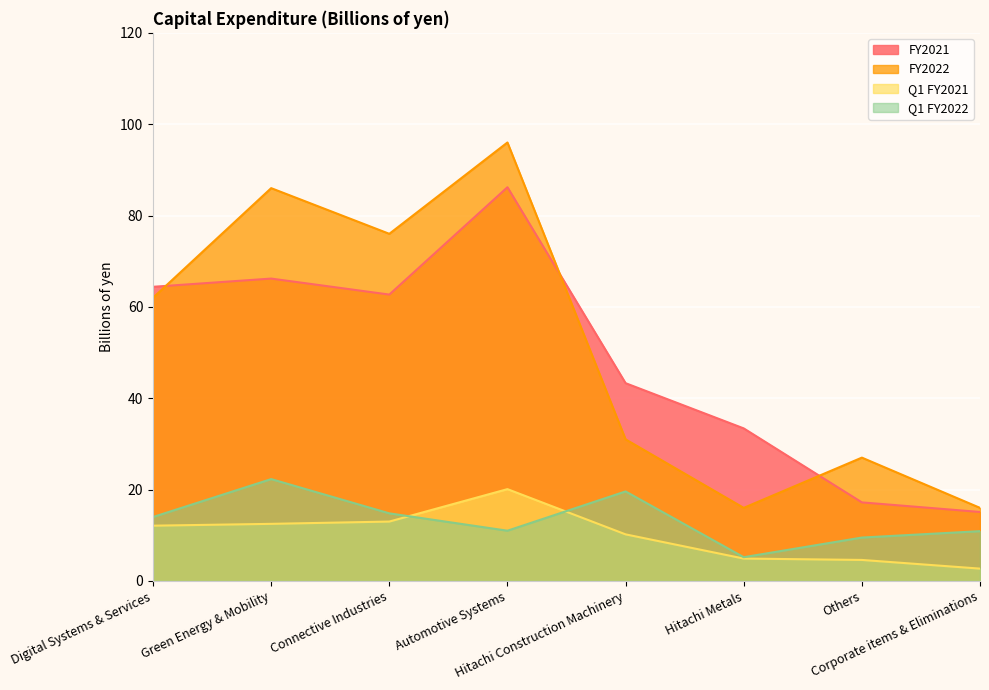

List the series in order of their peak value, highest first.

FY2022, FY2021, Q1 FY2022, Q1 FY2021